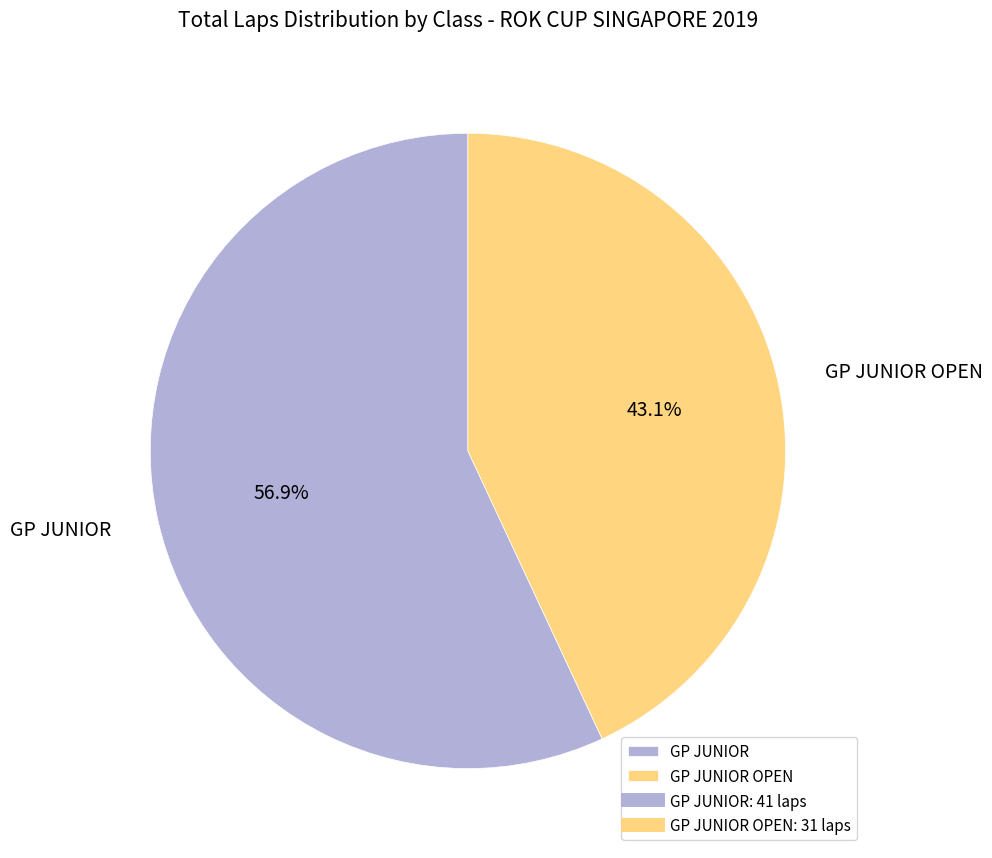

Combined, do GP JUNIOR OPEN and GP JUNIOR account for over 50%?

Yes